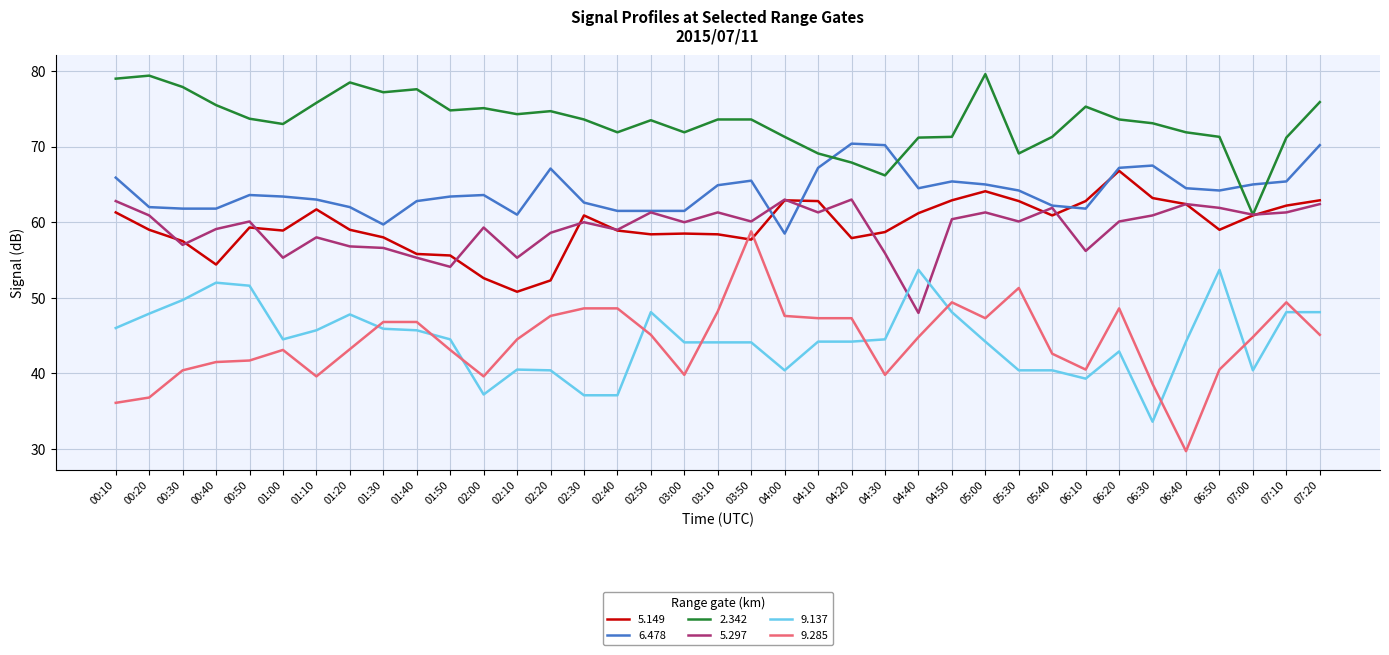

How many intersections are there between 2.342 and 6.478?

4